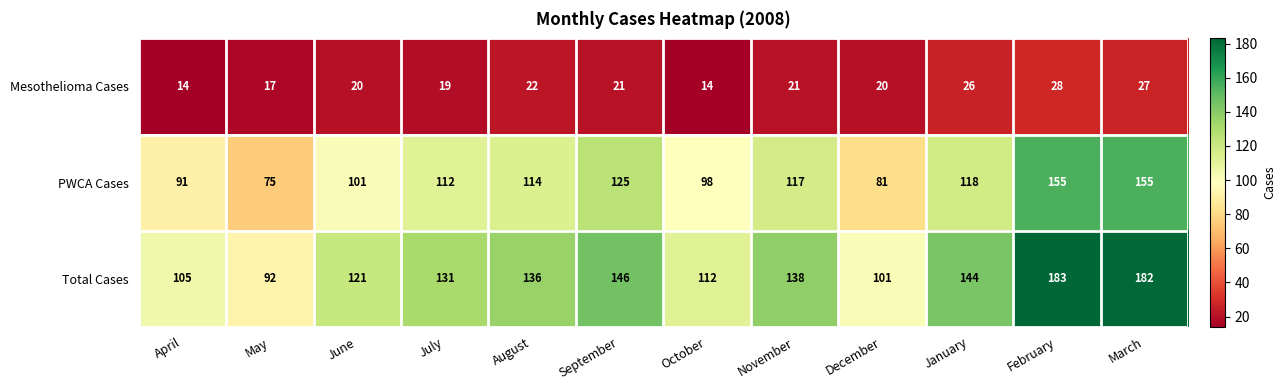

At which category is the sum across all series the highest?

February